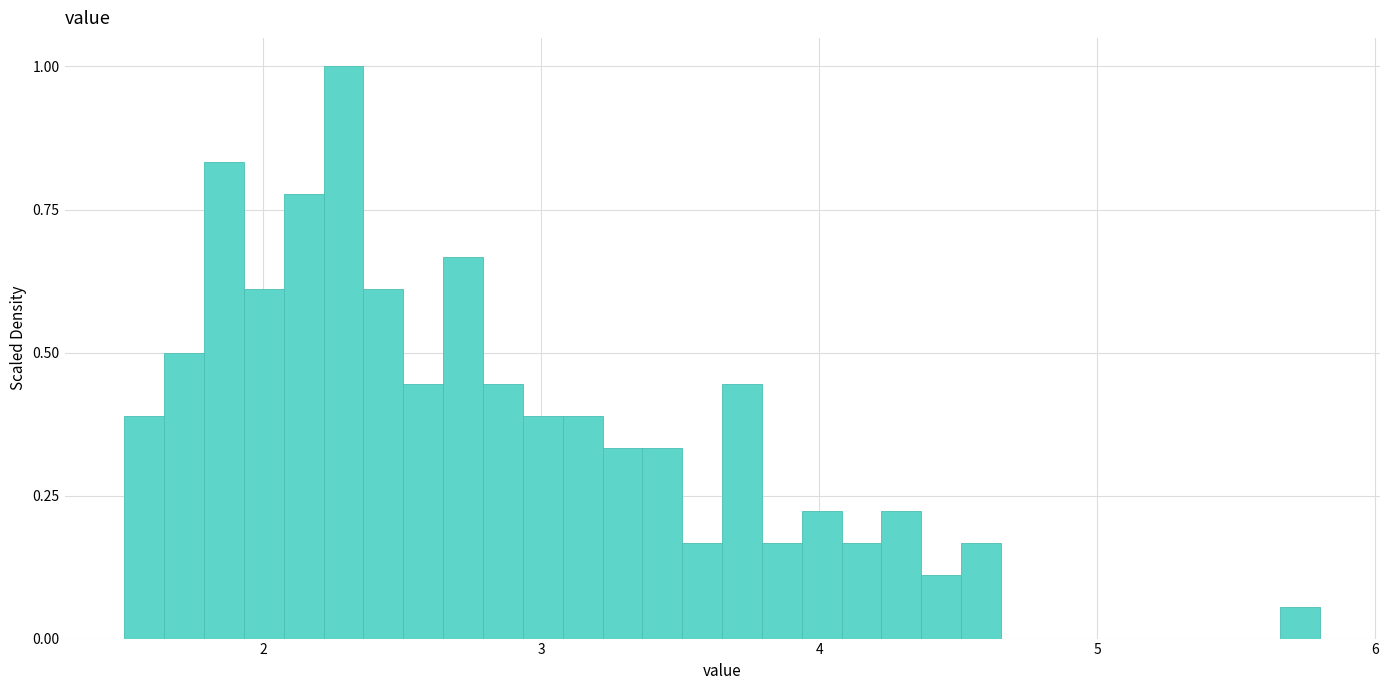

Read against the x-axis, roughly where is the centre of the tallest bar?

2.3